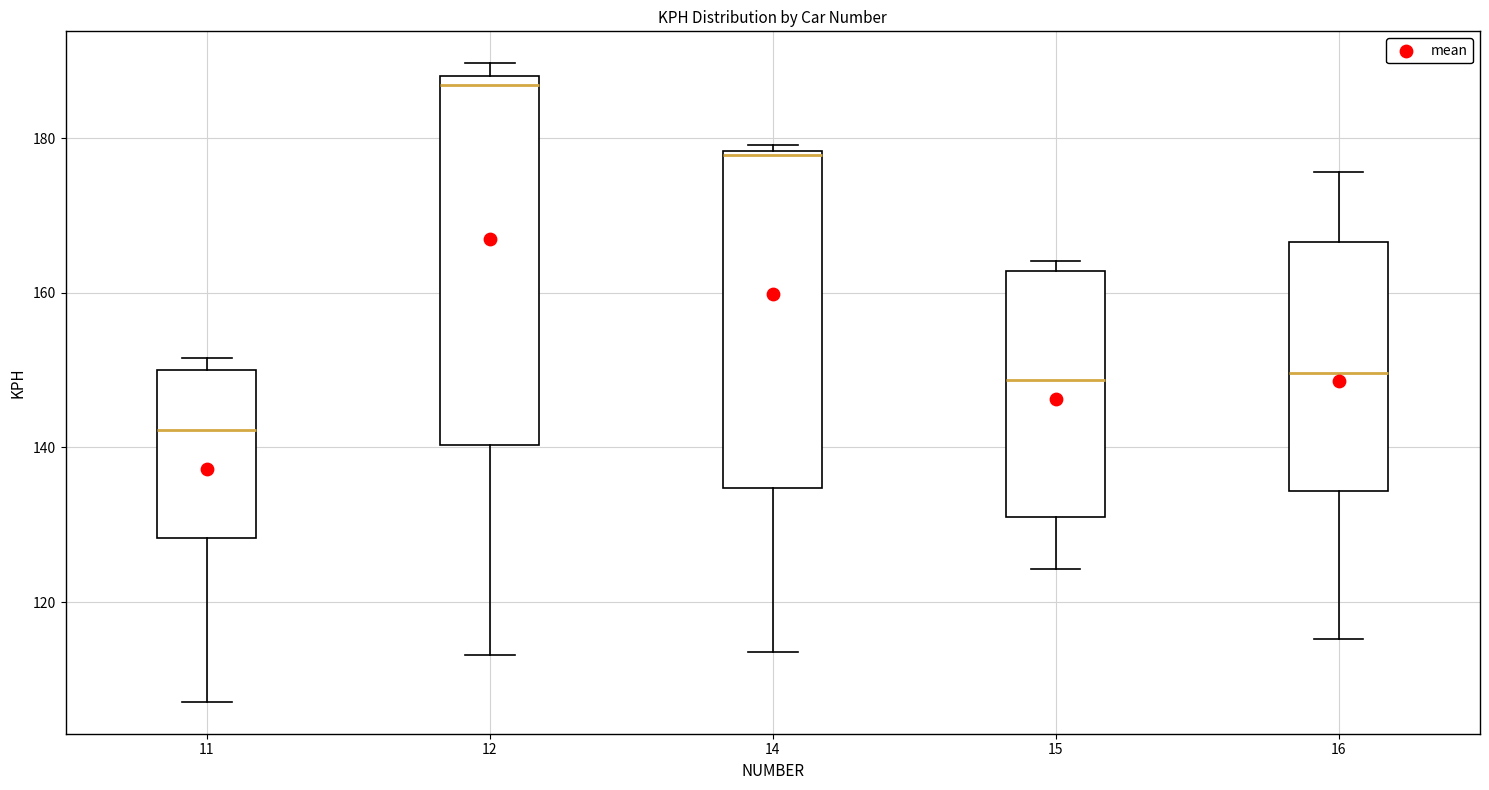

Which box's median line is the highest?

12